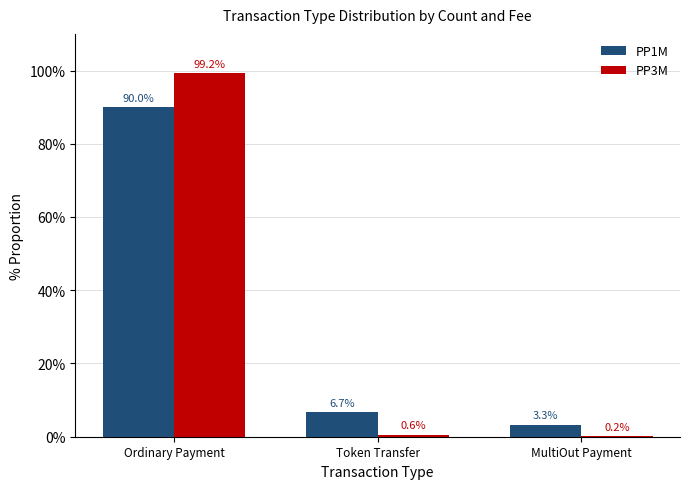

What is the sum of all PP1M values?

100.0